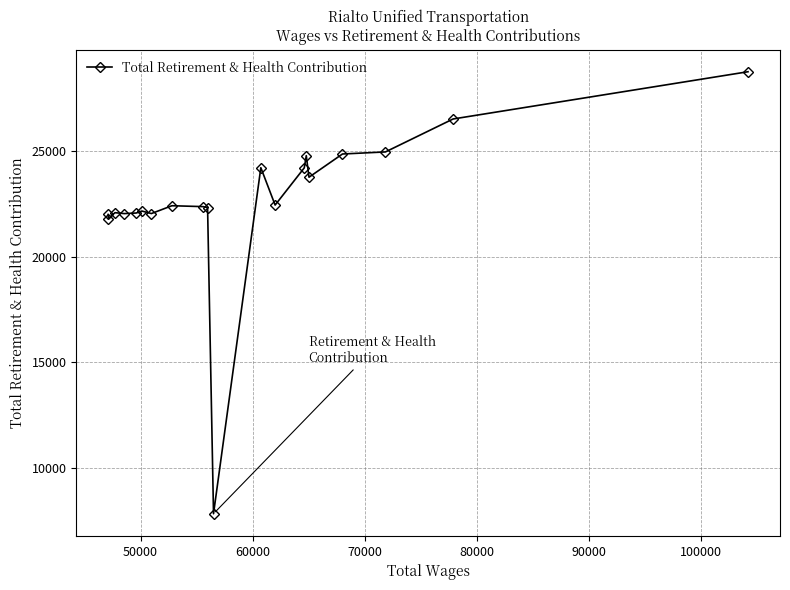

How many lines are shown in the chart?

1